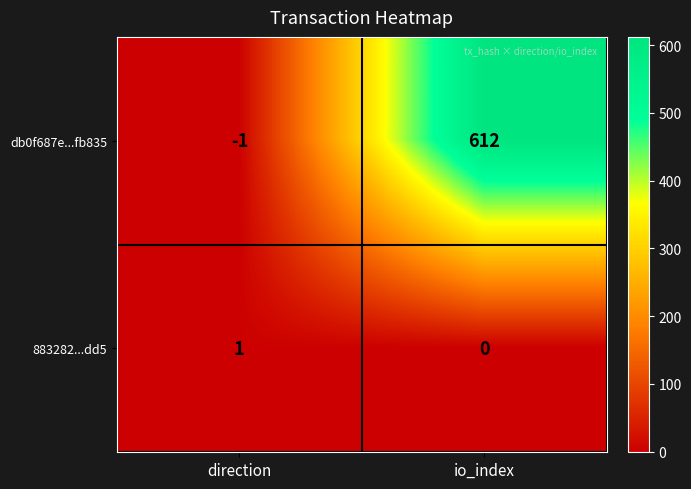

What is the difference between the db0f687e...fb835 values at io_index and direction?

613